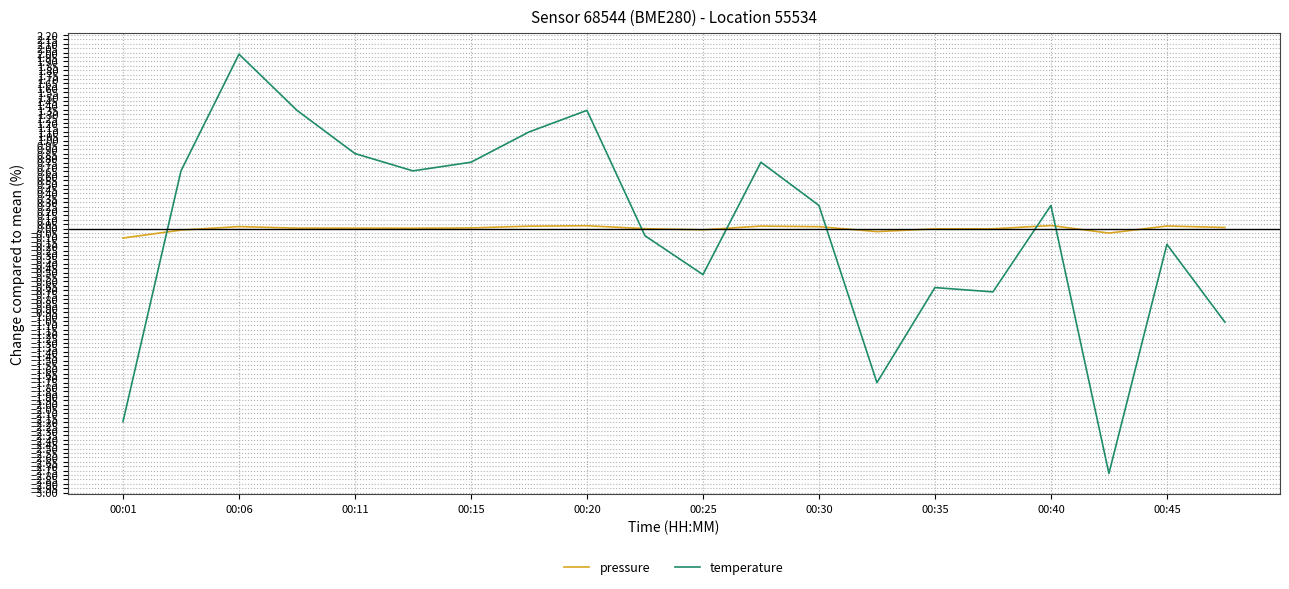

Which series has the largest range (max minus min)?

temperature